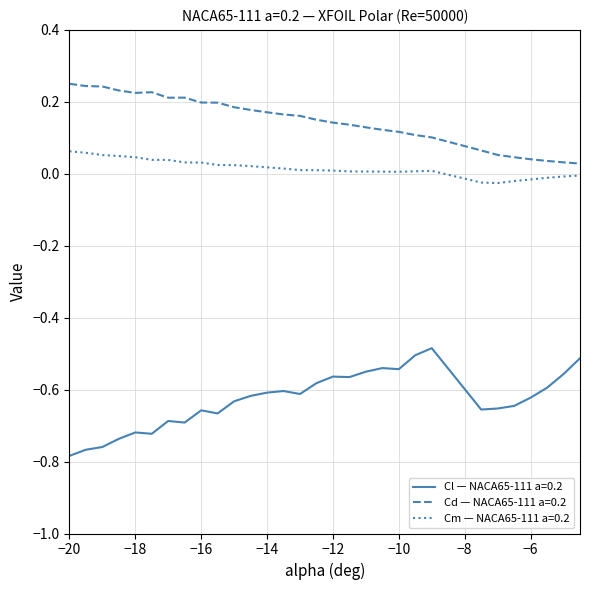

Which series has the widest spread of values?

Cl — NACA65-111 a=0.2